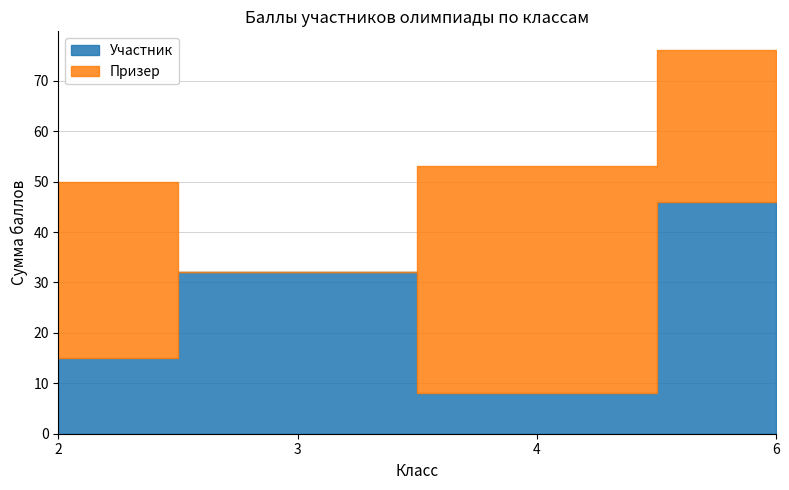

What is the value of the Участник point at the 2nd from the left?

32